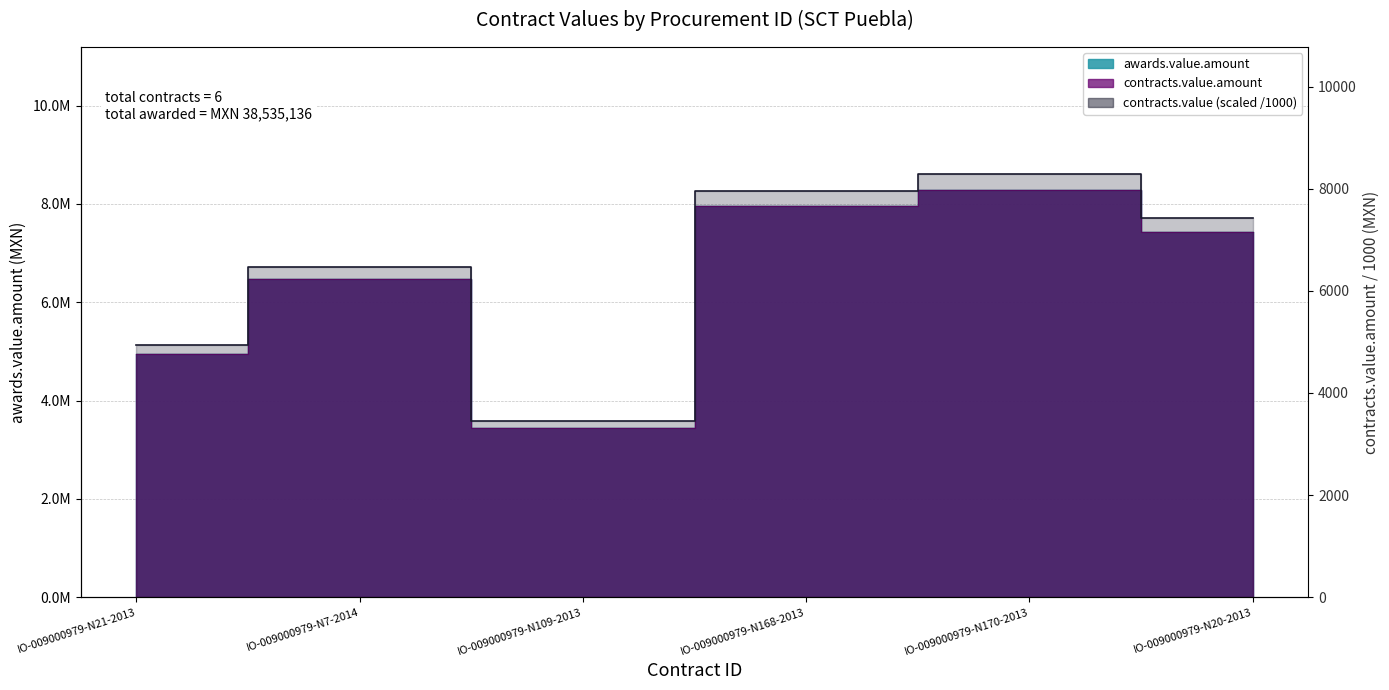

Reading left to right, what are all the values shown in this chart?

IO-009000979-N21-2013=4948055.2	IO-009000979-N7-2014=6463964.7	IO-009000979-N109-2013=3445000.7	IO-009000979-N168-2013=7960564.7	IO-009000979-N170-2013=8290904.6	IO-009000979-N20-2013=7426646.0